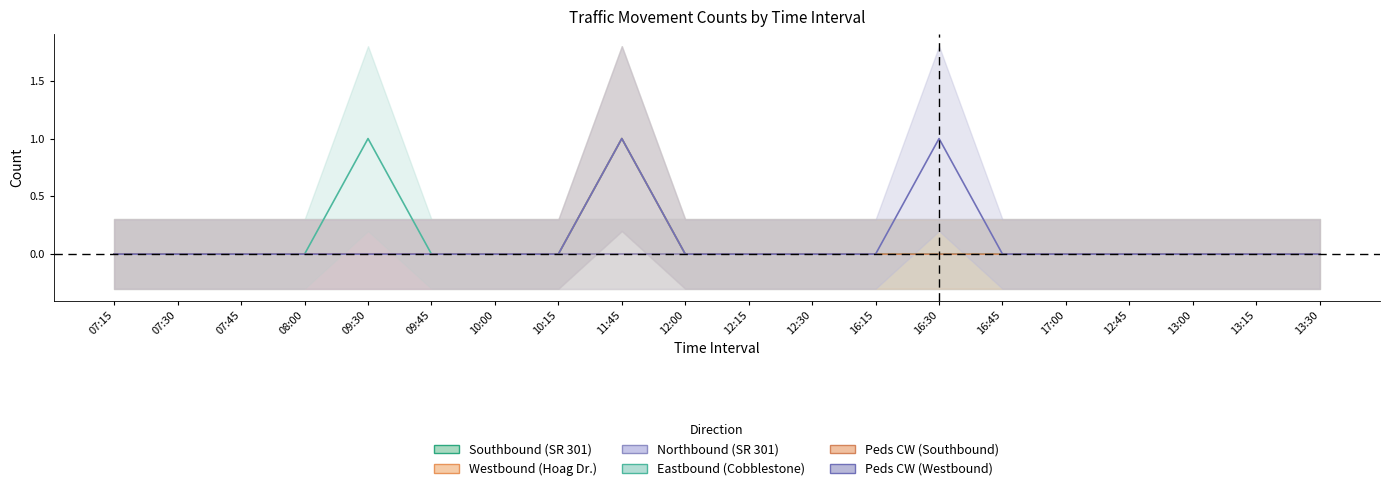

How many positive values does the Eastbound (Cobblestone) series have?

2